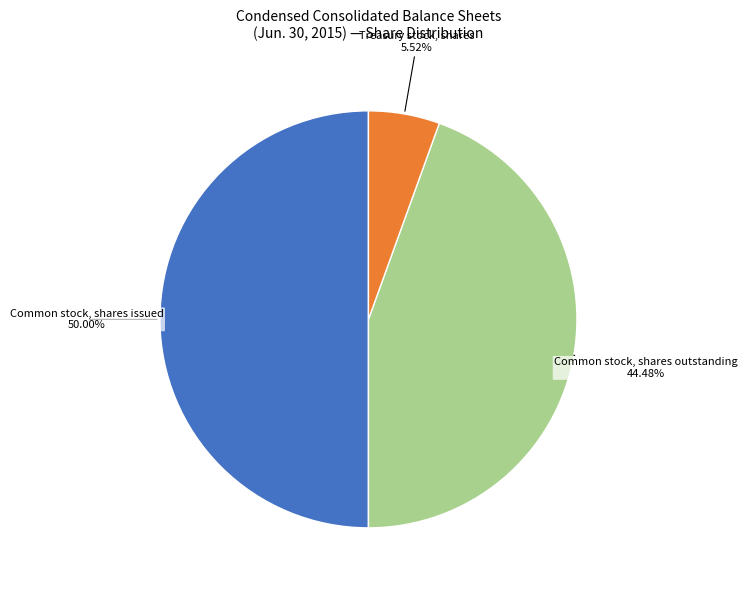

How many segments does this pie chart have?

3